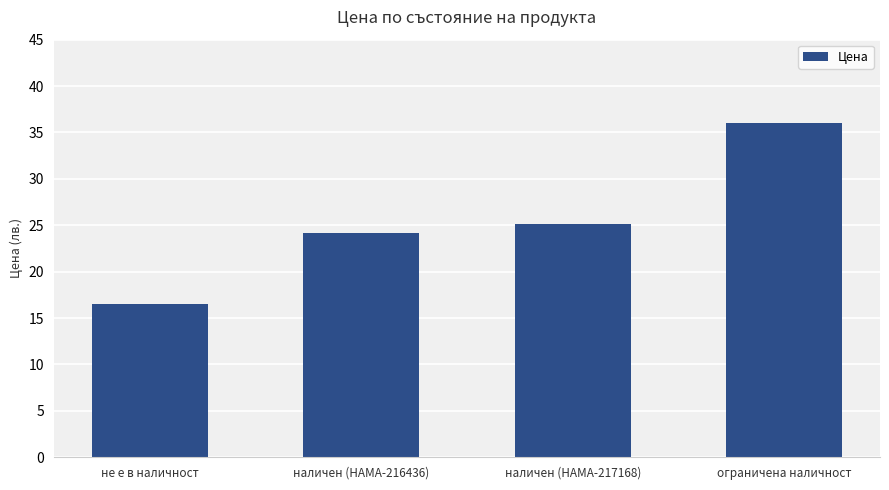

Are the bars grouped side by side (vs. stacked)?

No